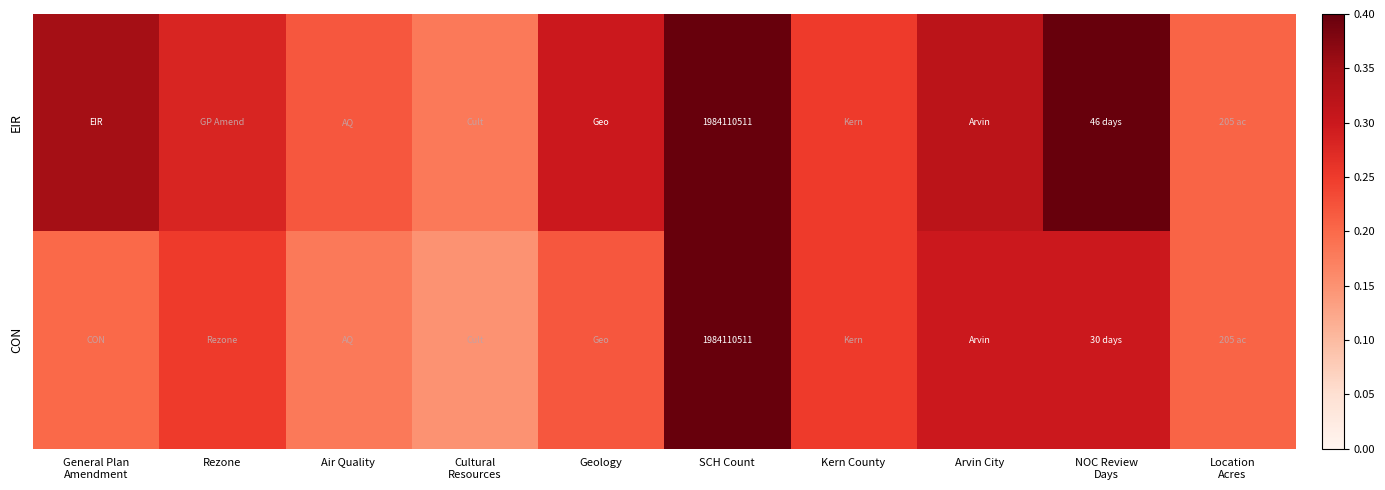

The CON series shows 0.3 at Arvin City. True or false?

True